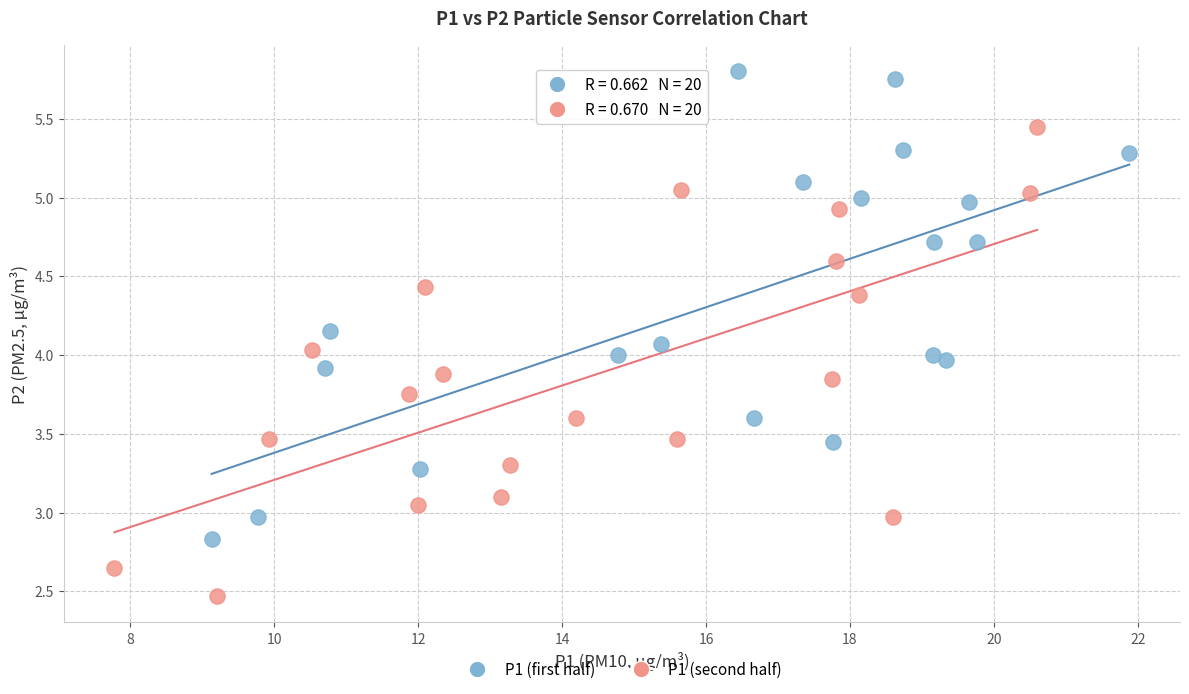

Which series reaches the minimum Y coordinate?

P1 (second half)